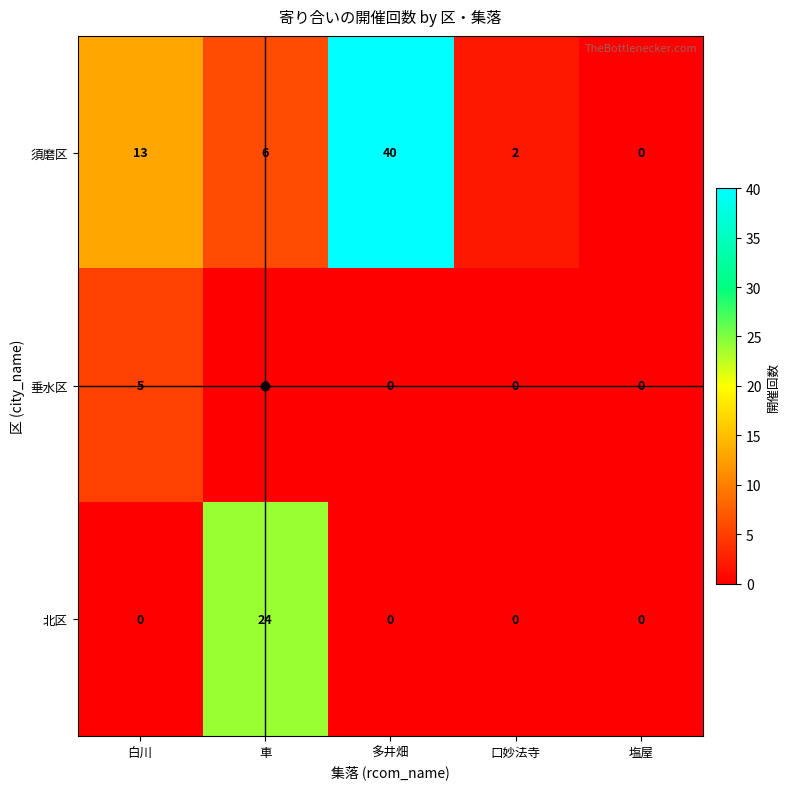

At 車, list the series in order from smallest to largest.

垂水区, 須磨区, 北区